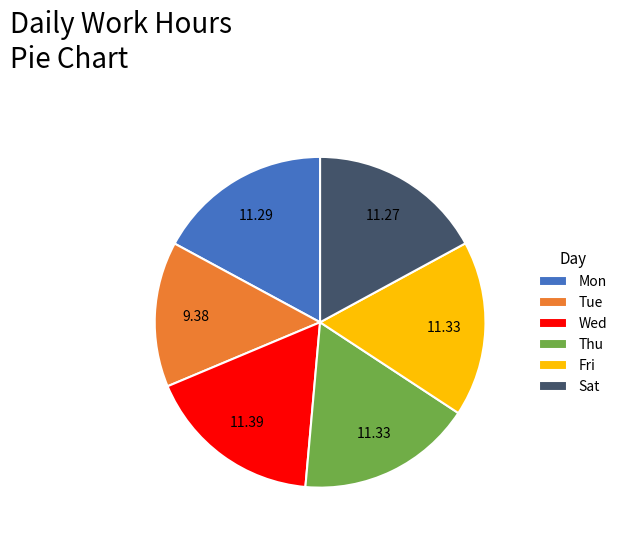

What is the smallest slice in the pie chart?

Tue